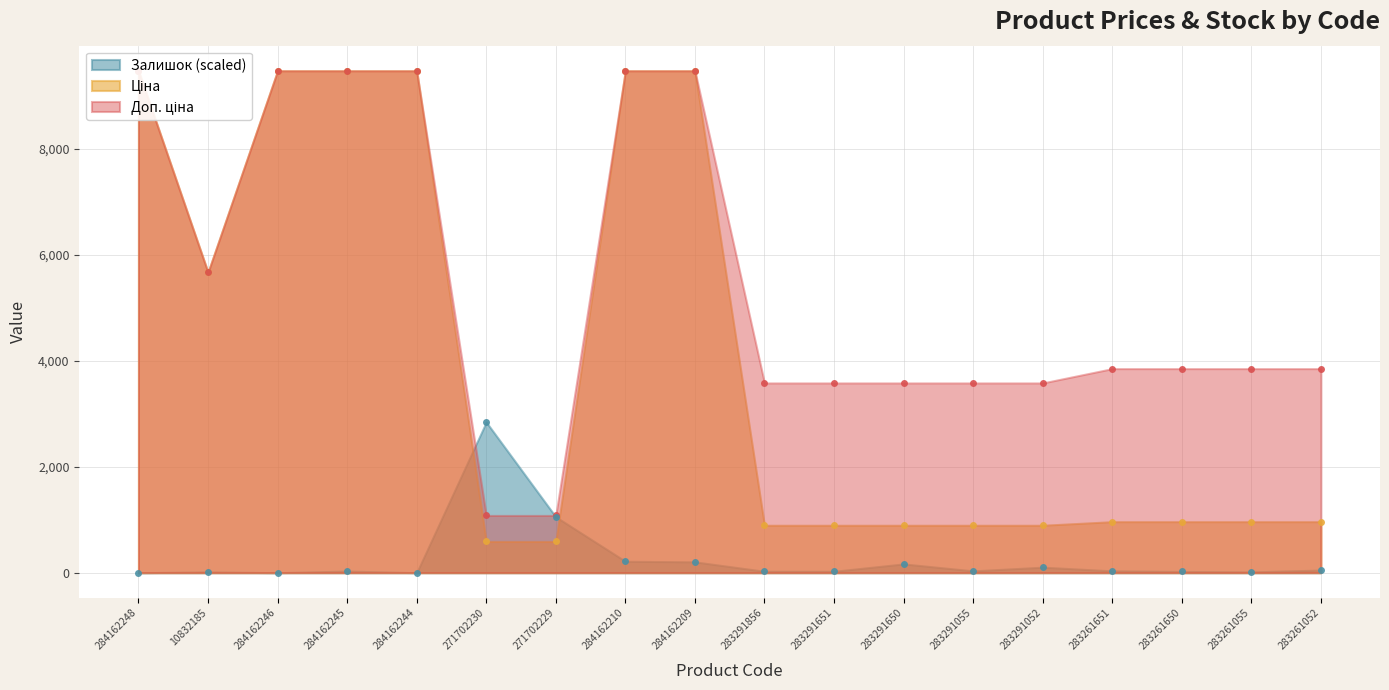

What is the approximate value of Доп. ціна at 271702230?

1081.7